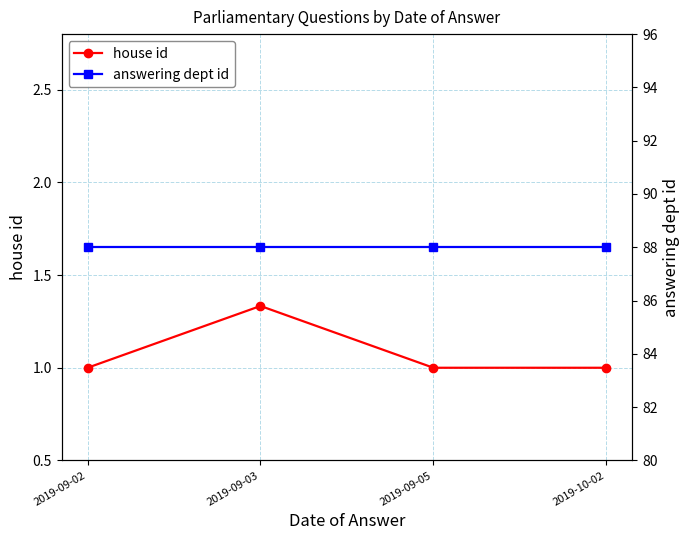

True or false: answering dept id has a value of 88.0 at 2019-09-03.

True